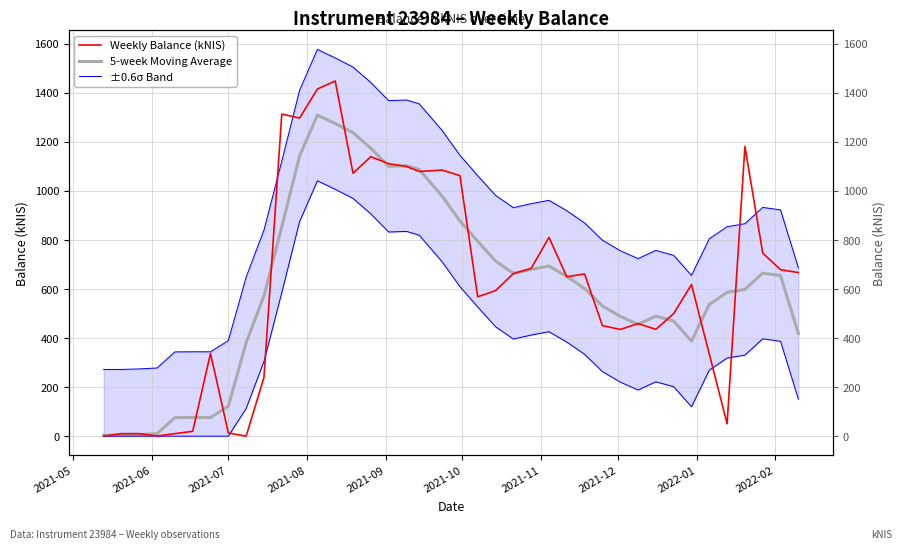

True or false: ±0.6σ Band and 5-week Moving Average cross at least once.

False